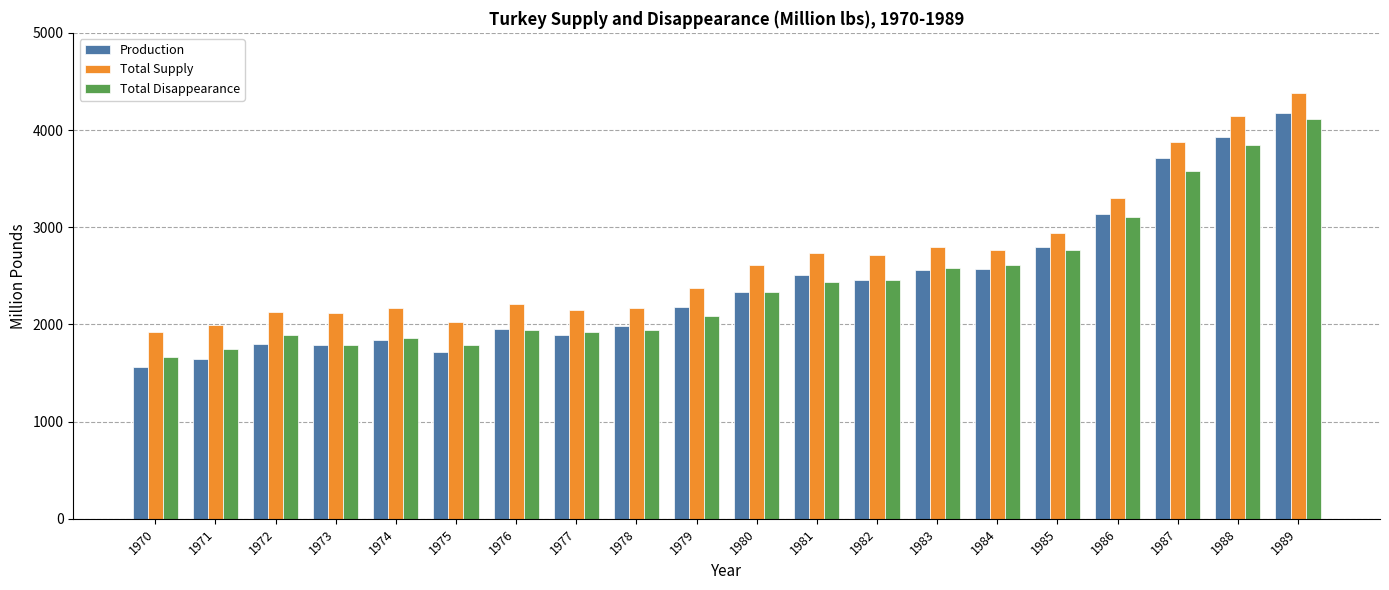

Is it true that Production equals 927.5 at 1971?

False